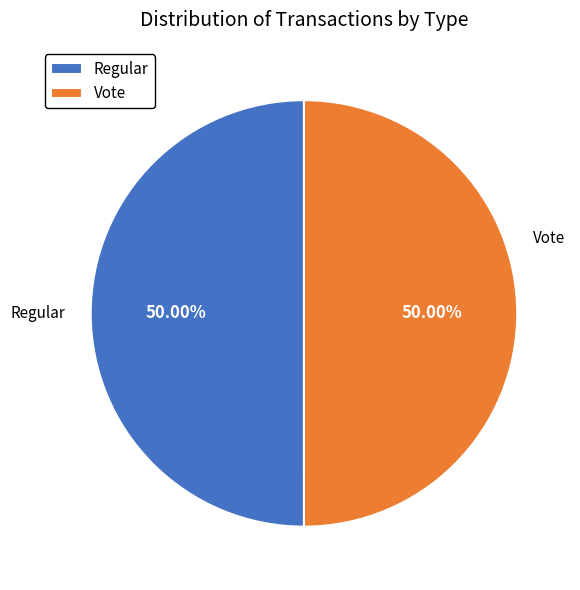

How many slices are in this pie chart?

2